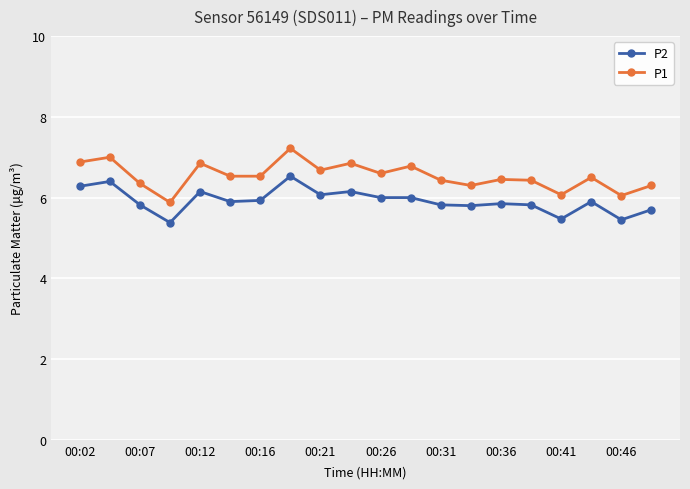

How many data points in P1 are less than 6?

1